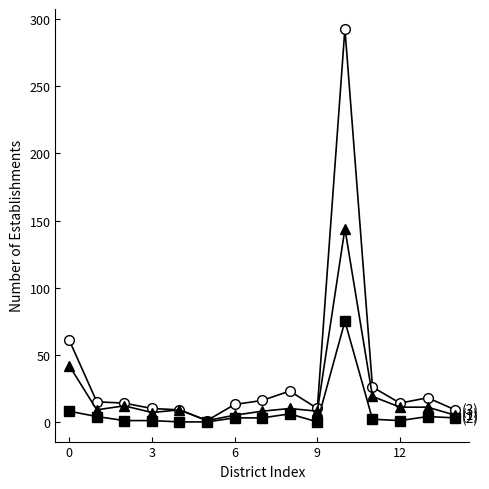

What is the maximum value shown in the chart?

293